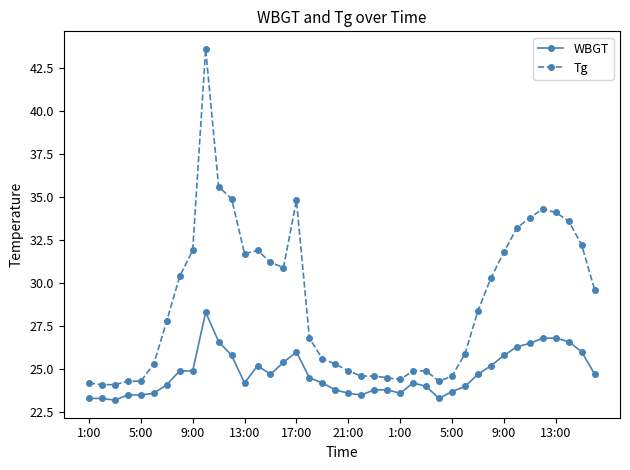

What is the difference between the maximum and minimum values in the Tg series?

19.5